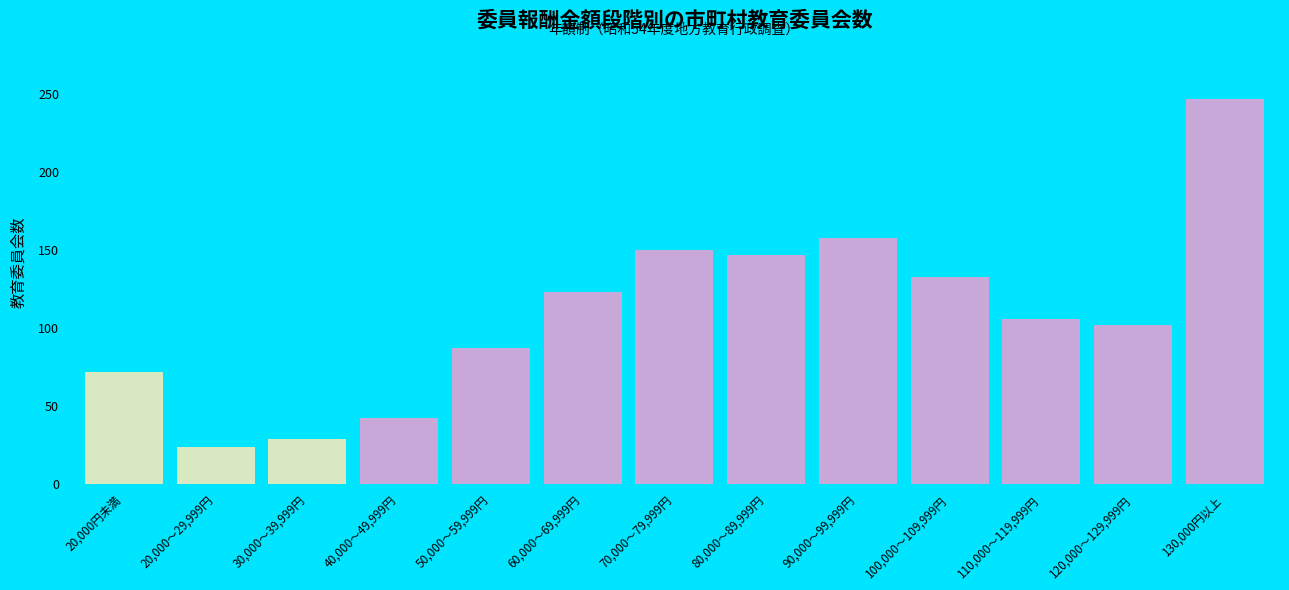

Reading left to right, extract all data points from this chart.

72	24	29	42	87	123	150	147	158	133	106	102	247